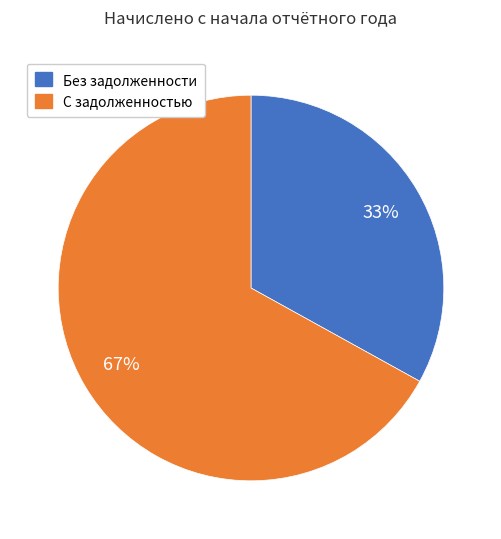

To the nearest percent, what is the average slice percentage?

50%